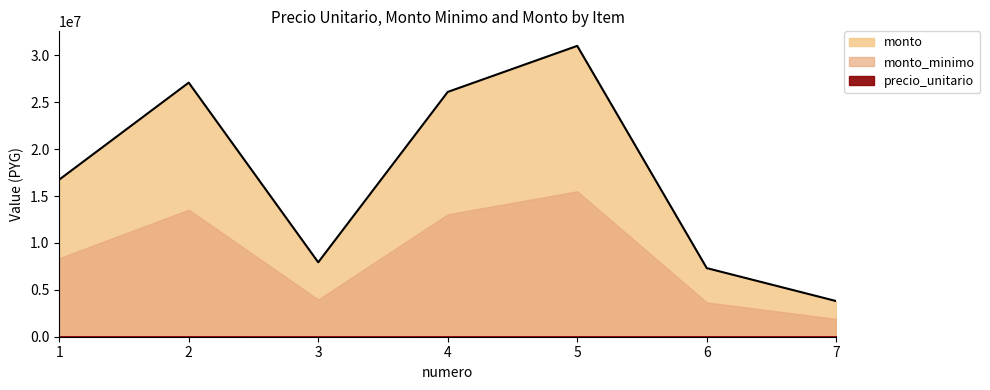

What is the total value across all series at 5?

46559300